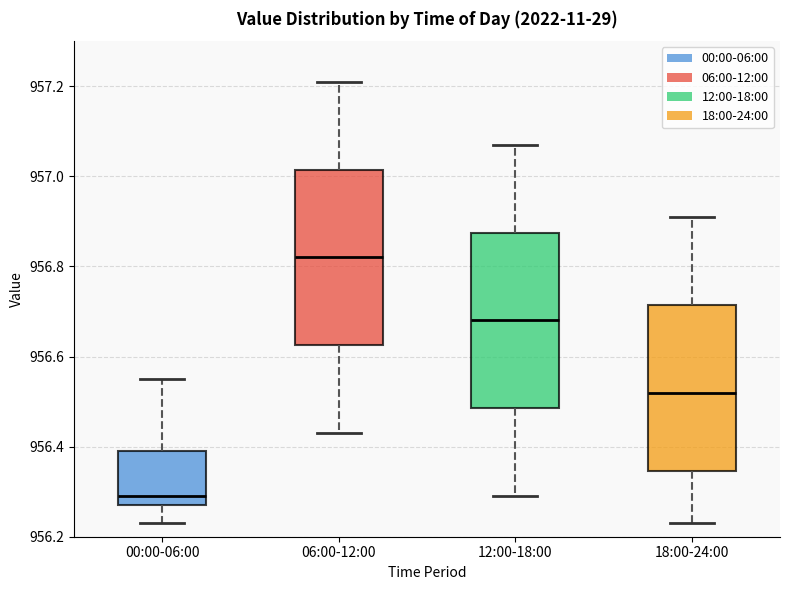

Which box's median line is the highest?

06:00-12:00